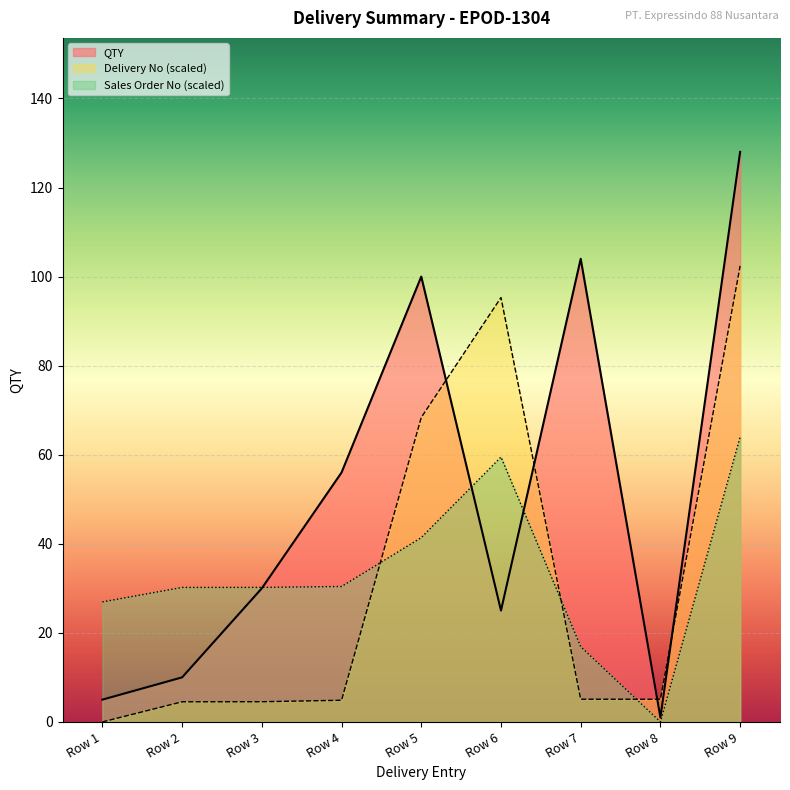

At which category does Delivery No reach its first local peak?

Row 6